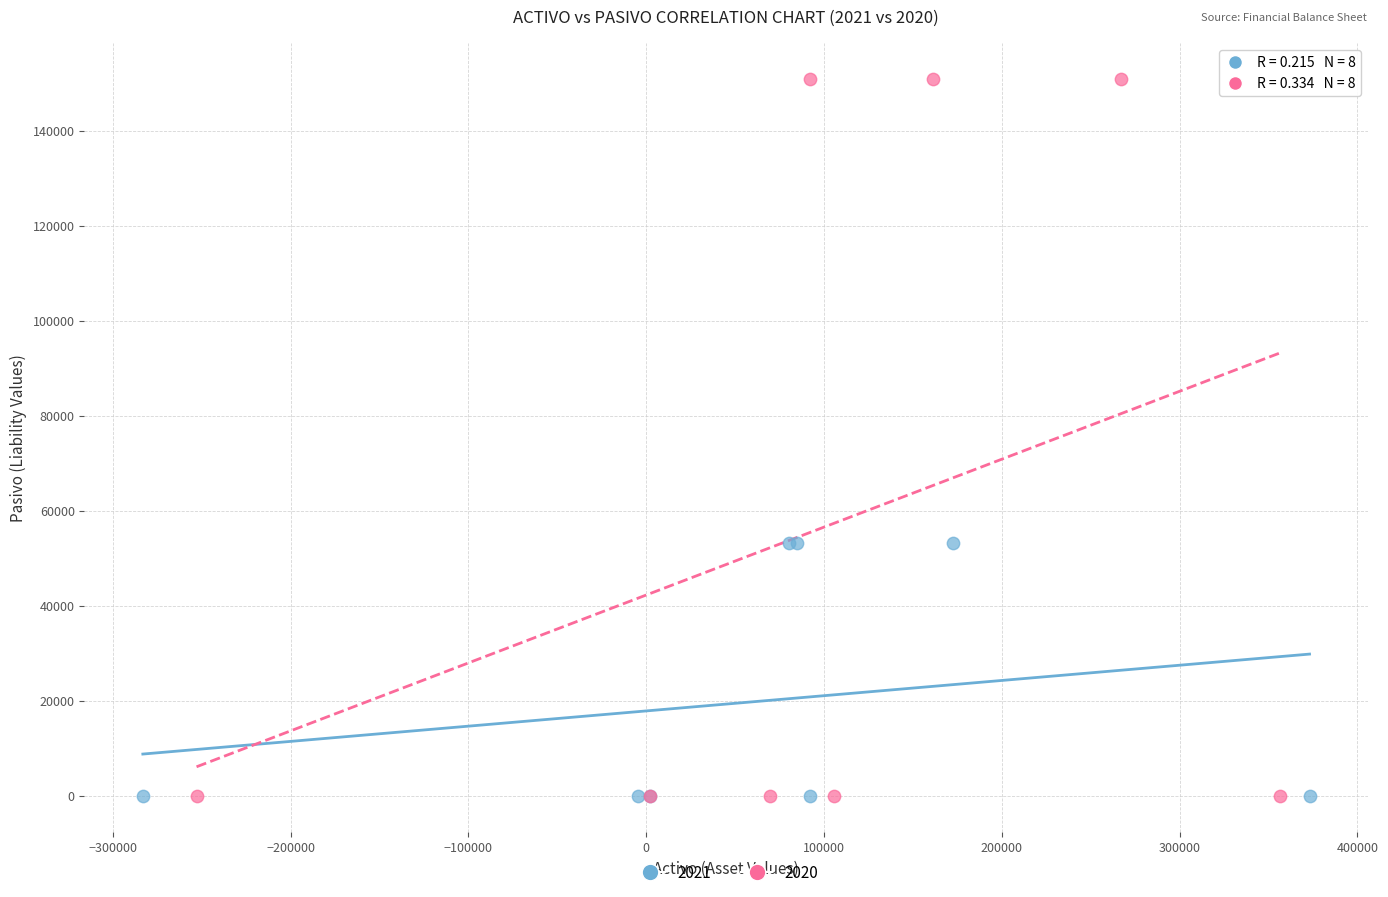

Which series has the largest Y range (max minus min)?

2020